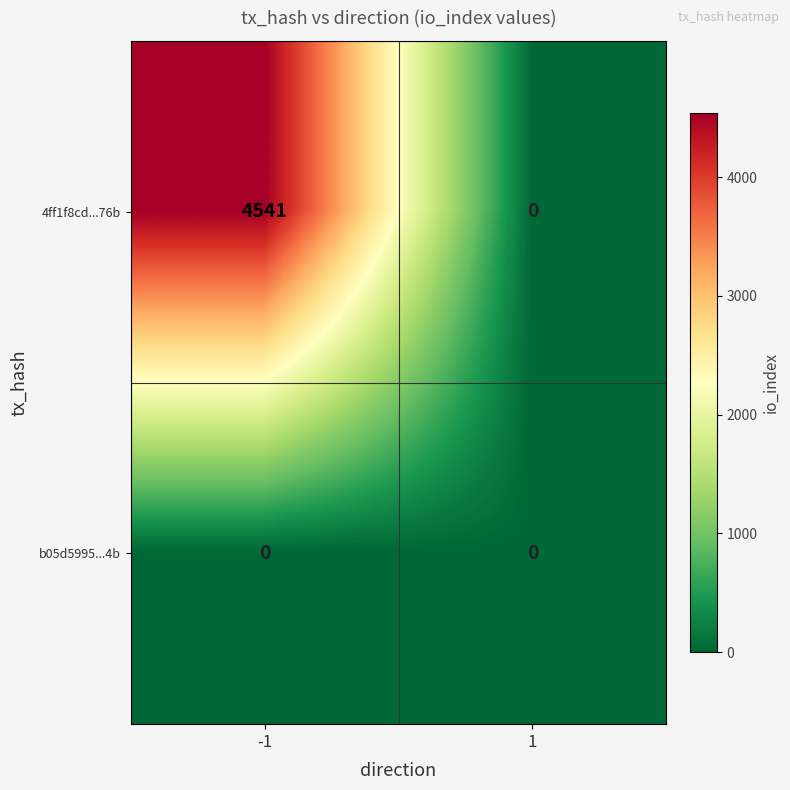

Is it true that 4ff1f8cd...76b equals 4541 at -1?

True